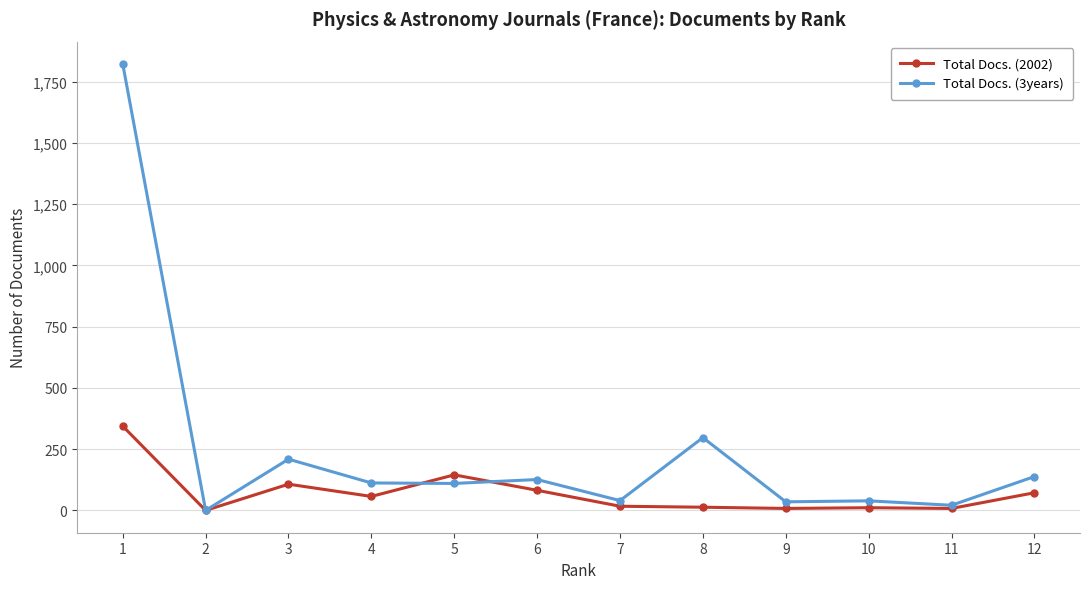

What is the sum of the Total Docs. (3years) values at 5 and 4?

222